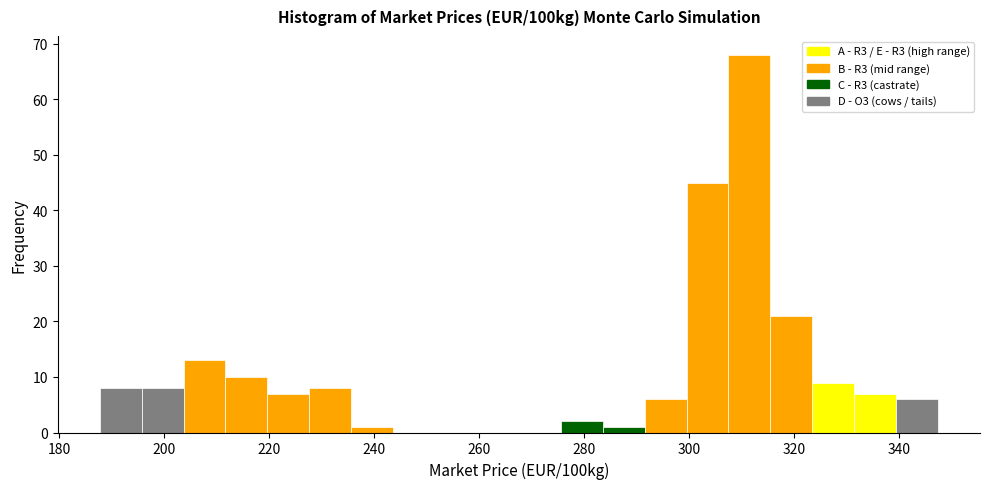

Around what value on the x-axis is the tallest bar? Give the approximate position of its centre, as read against the axis.

312